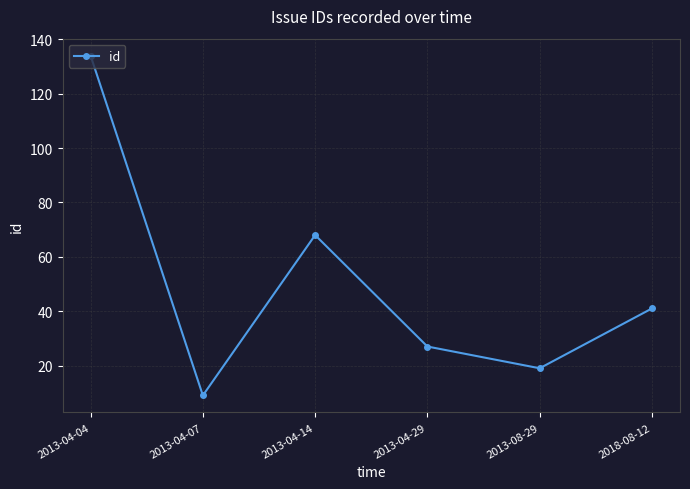

What is the label of the 2nd point from the right?

2013-08-29